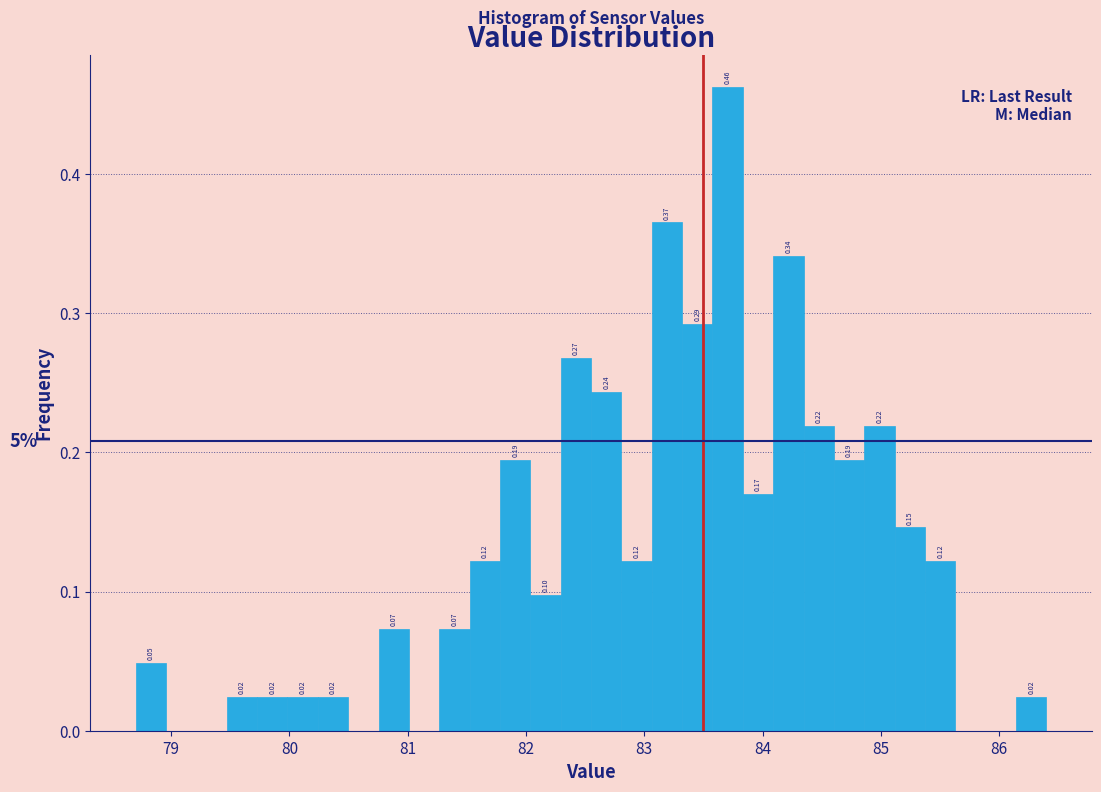

Read against the x-axis, roughly where is the centre of the tallest bar?

83.7